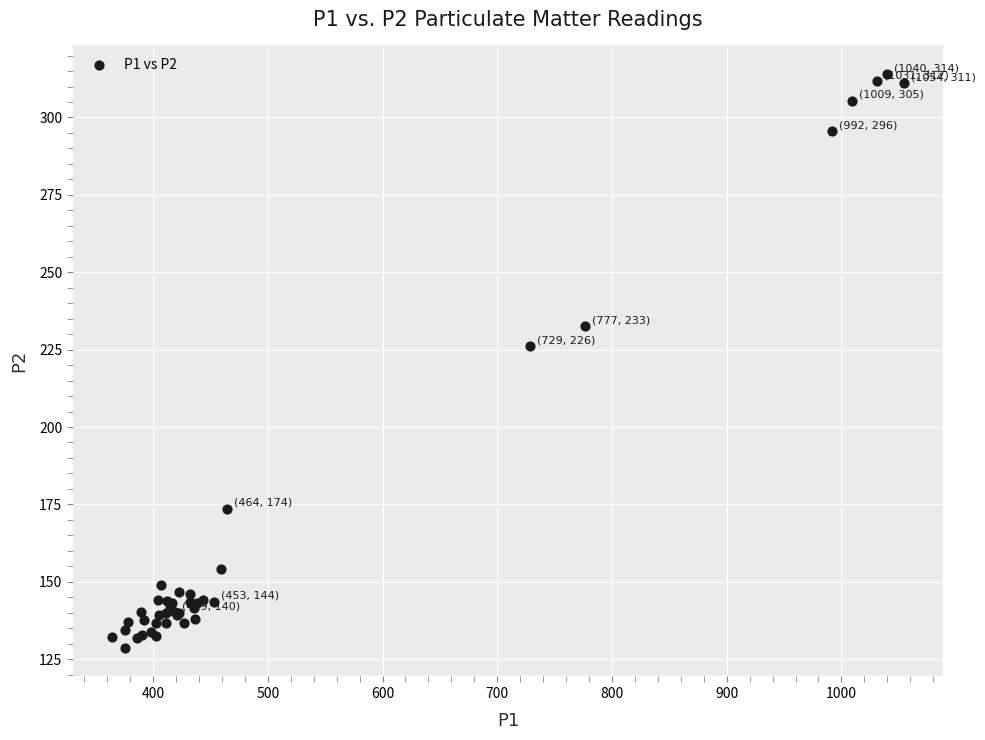

What Y value in the scatter plot is closest to 221?

226.1